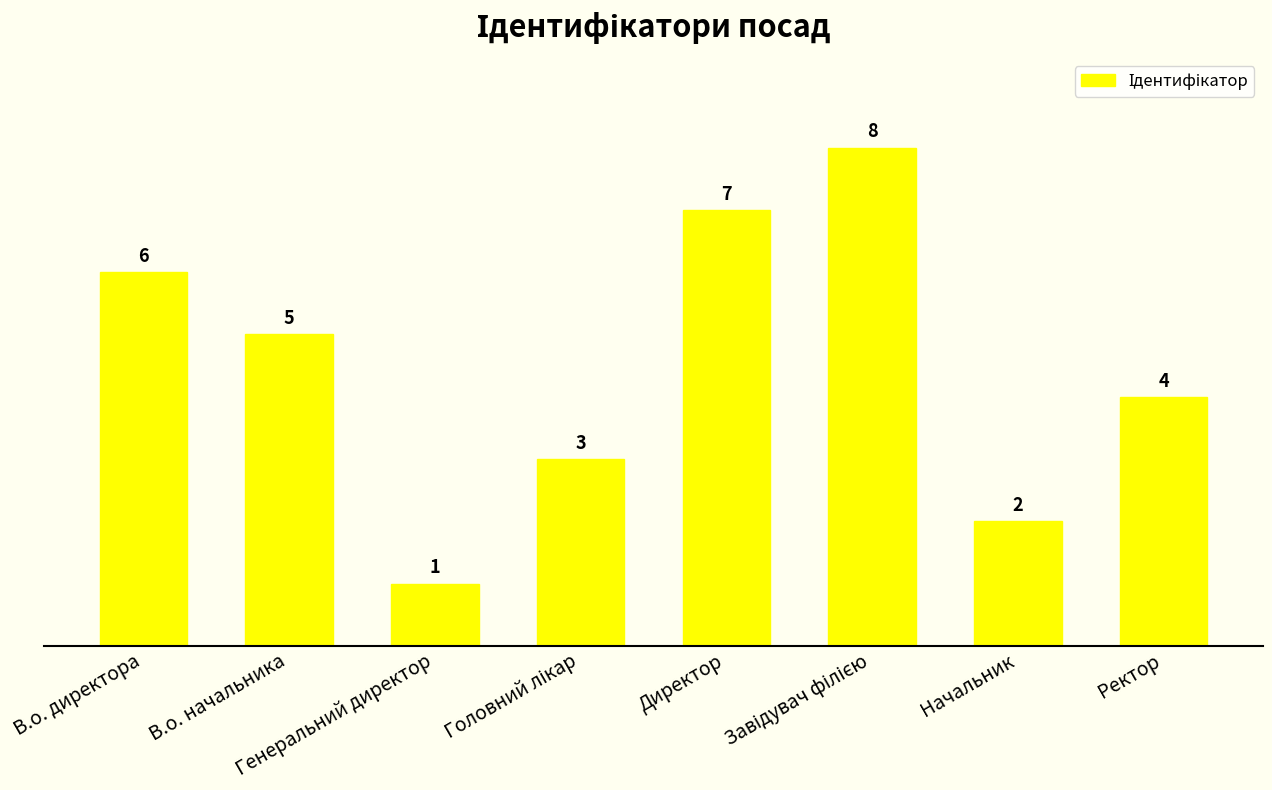

What is the approximate value at В.о. директора?

6